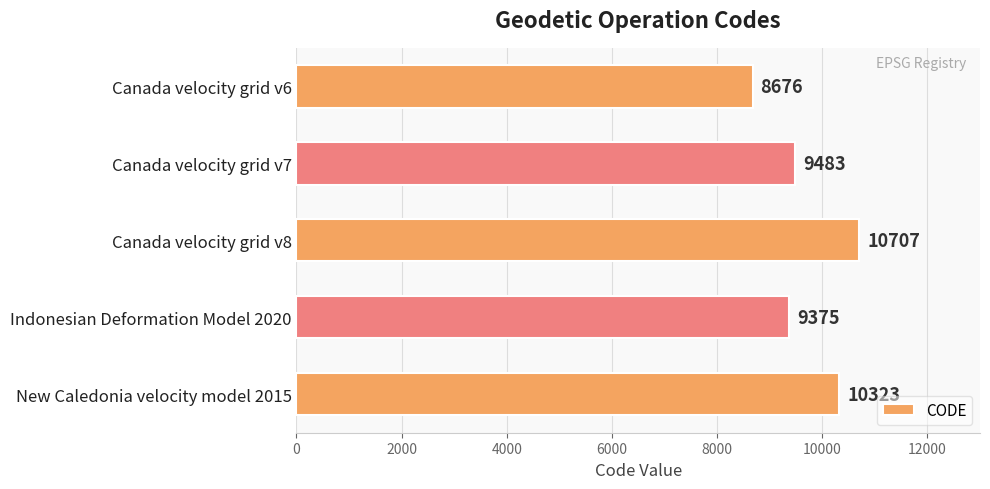

Is it true that the value at Indonesian Deformation Model 2020 is 13424?

False